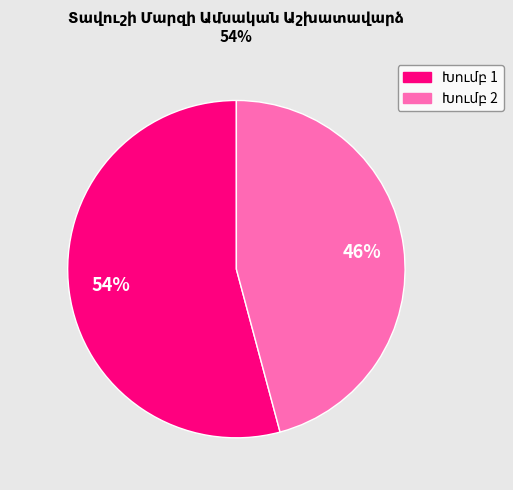

Count the number of slices in the pie.

2